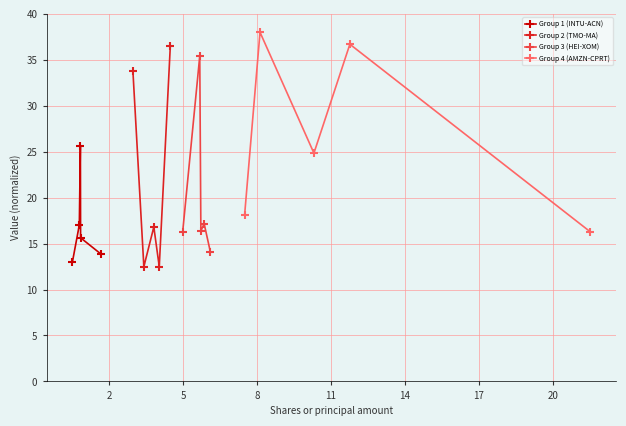

What is the highest value of the Group 1 (INTU-ACN) series?

25.6